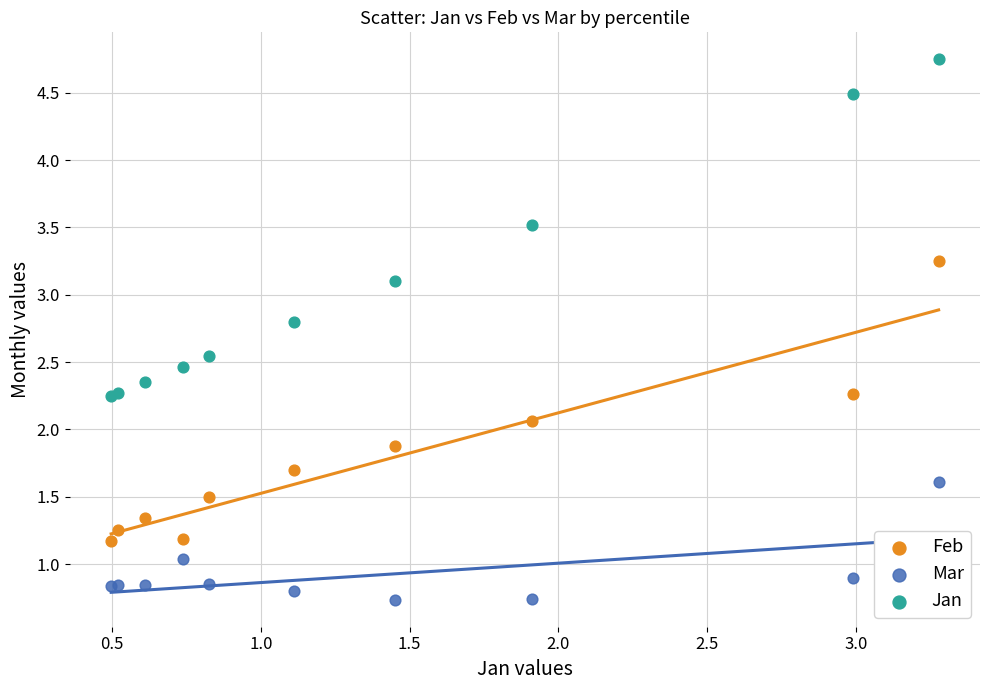

Which series reaches the minimum Y coordinate?

Mar